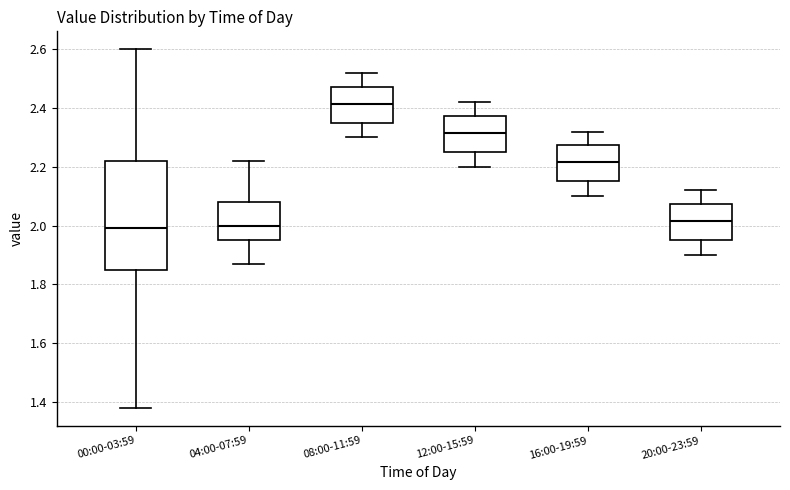

Reading left to right, transcribe this box plot: for each box, give where its median line is, the range the box spans, and where its two whiskers end, as read against the y-axis. The values are not printed on the chart, so give them approximately, as read against the axis.

00:00-03:59: median 2.00, box 1.86 to 2.22, whiskers 1.38 to 2.60
04:00-07:59: median 2.00, box 1.96 to 2.08, whiskers 1.88 to 2.22
08:00-11:59: median 2.42, box 2.36 to 2.48, whiskers 2.30 to 2.52
12:00-15:59: median 2.32, box 2.26 to 2.38, whiskers 2.20 to 2.42
16:00-19:59: median 2.22, box 2.16 to 2.28, whiskers 2.10 to 2.32
20:00-23:59: median 2.02, box 1.96 to 2.08, whiskers 1.90 to 2.12